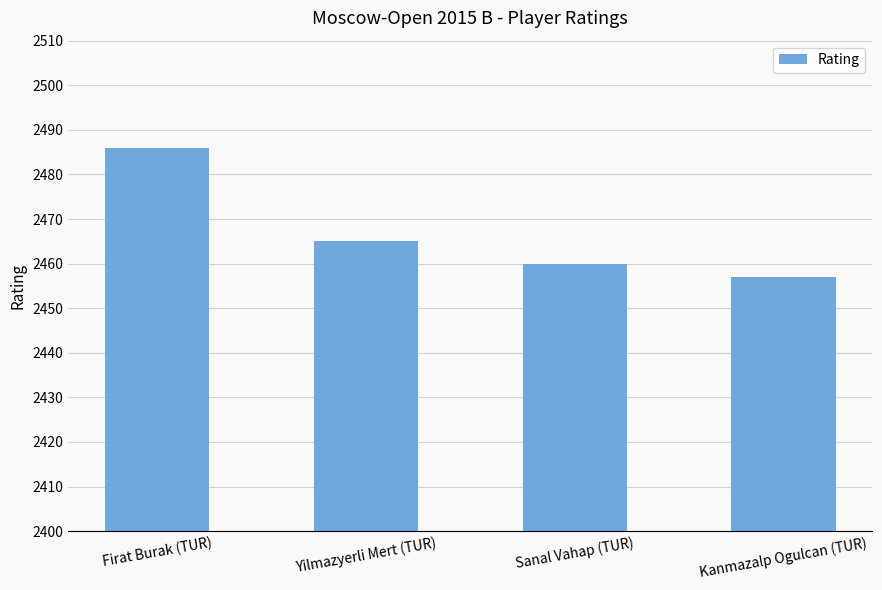

True or false: the data shows 2460 at Sanal Vahap (TUR).

True